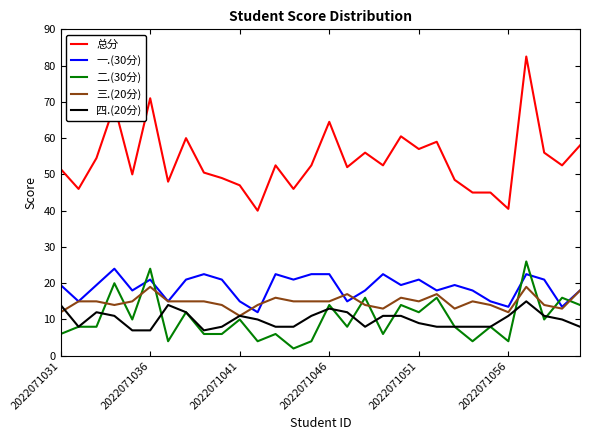

Which series has the largest total across all categories?

总分